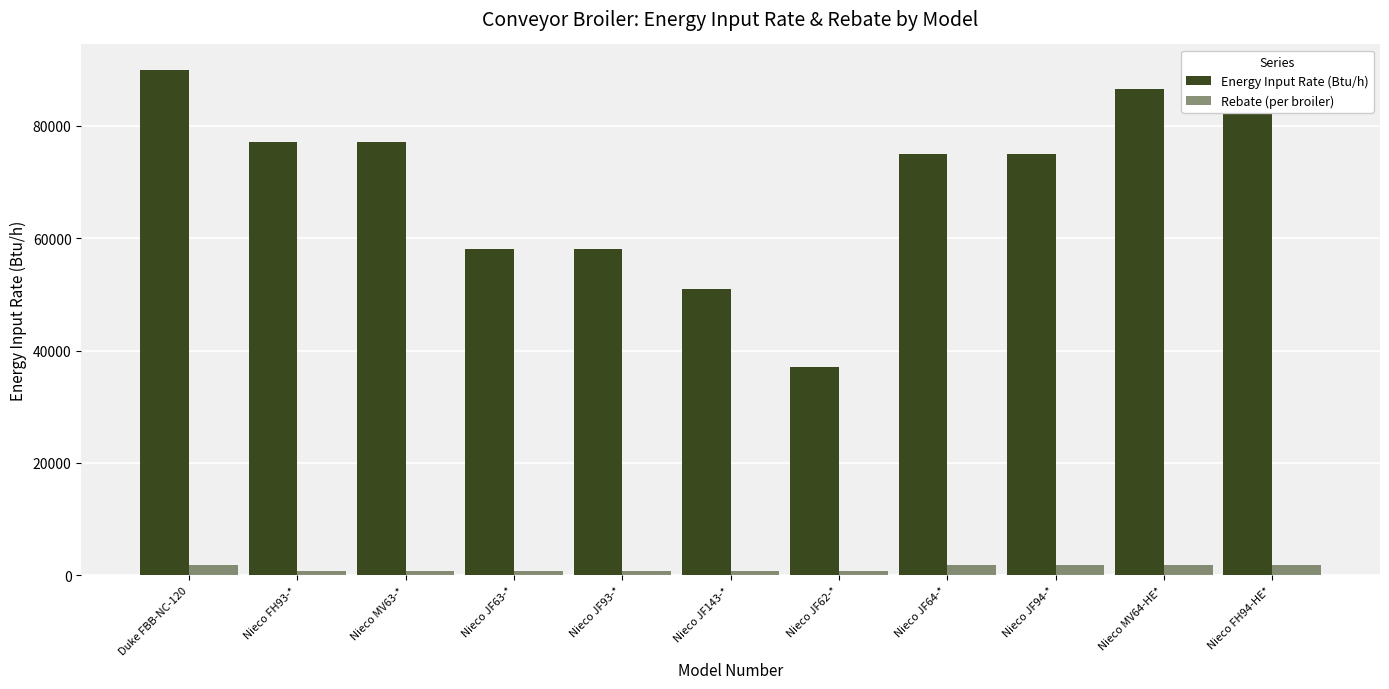

How many bars are there in total?

22